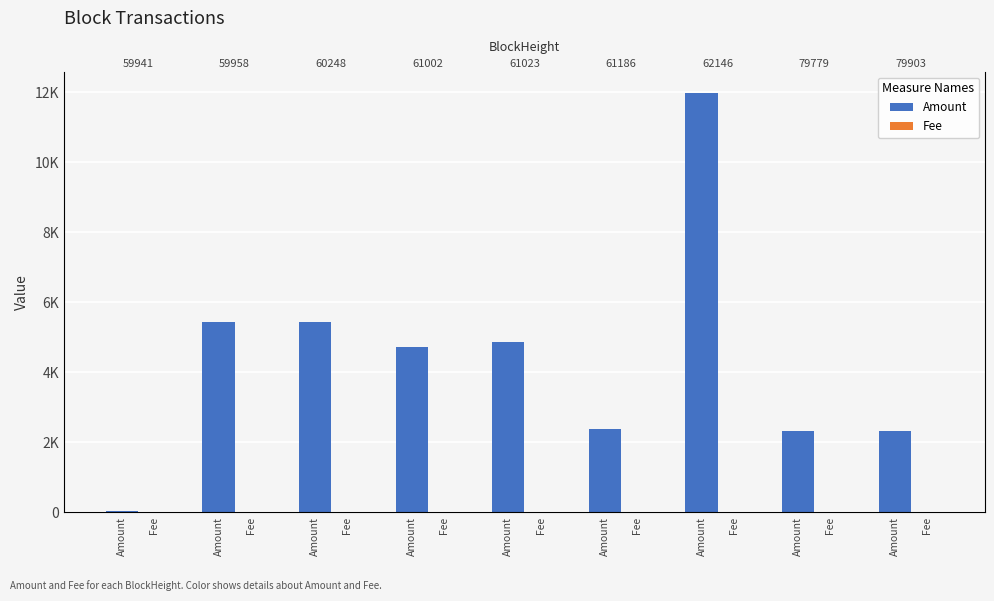

What is the difference between the second highest and second lowest values in the Amount series?

3129.2